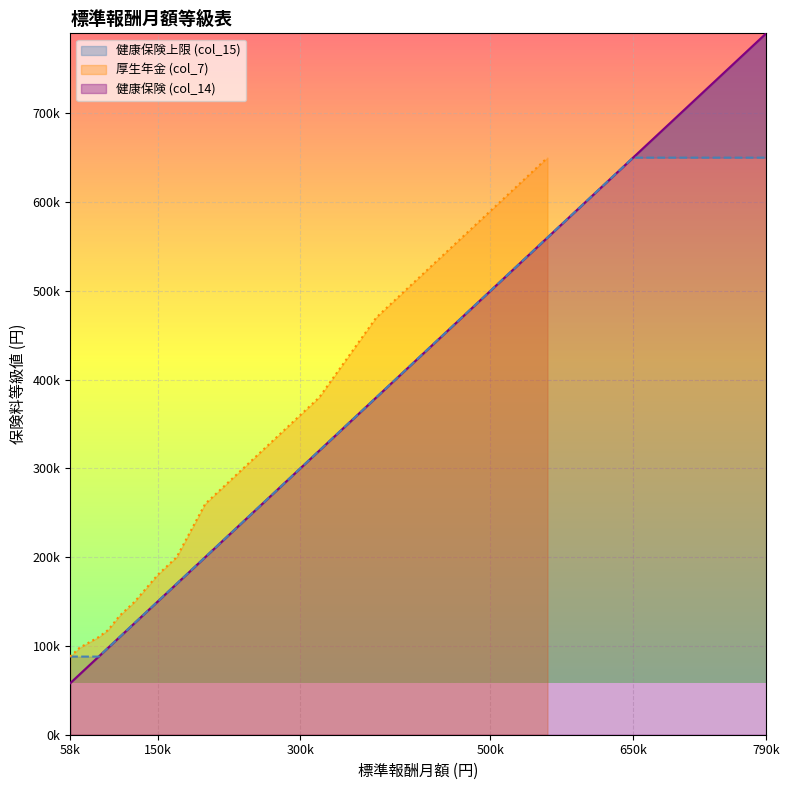

What is the sum of all 健康保険上限 (col_15) values?

12304000